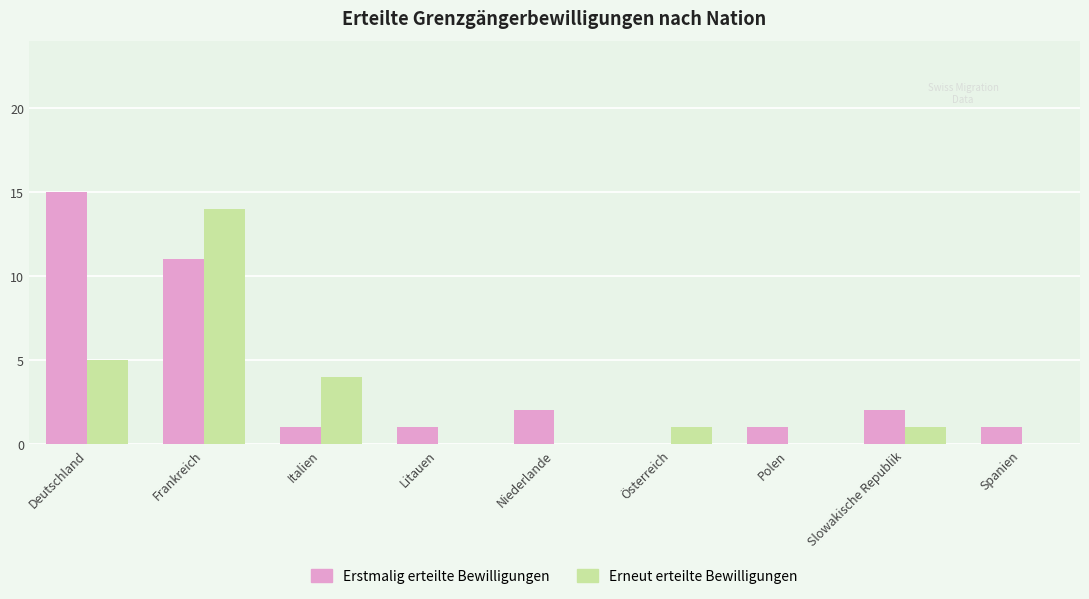

At which label is Erstmalig erteilte Bewilligungen closest to 7?

Frankreich